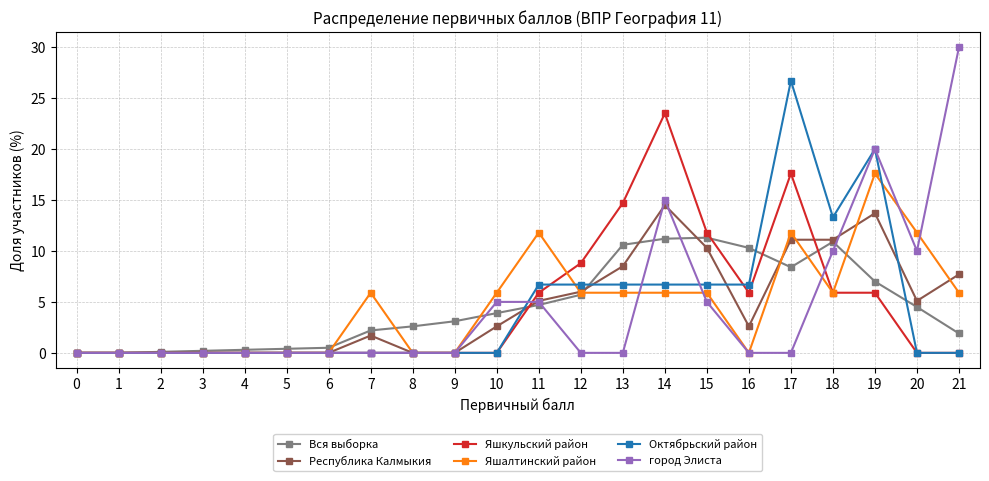

Rank the series by their maximum value, from lowest to highest.

Вся выборка, Республика Калмыкия, Яшалтинский район, Яшкульский район, Октябрьский район, город Элиста